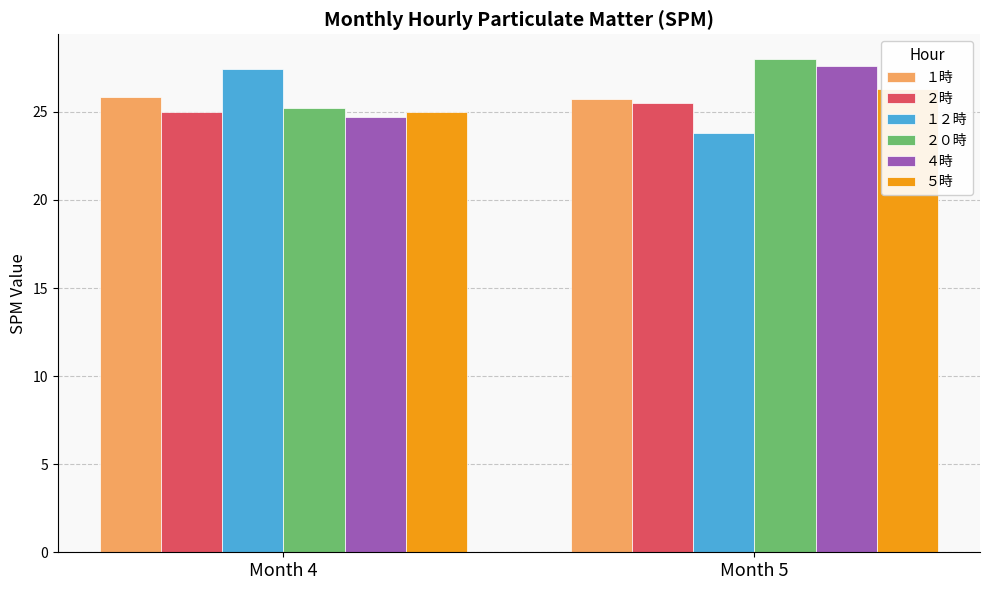

What is the spread (max minus min) of values at Month 4?

2.7